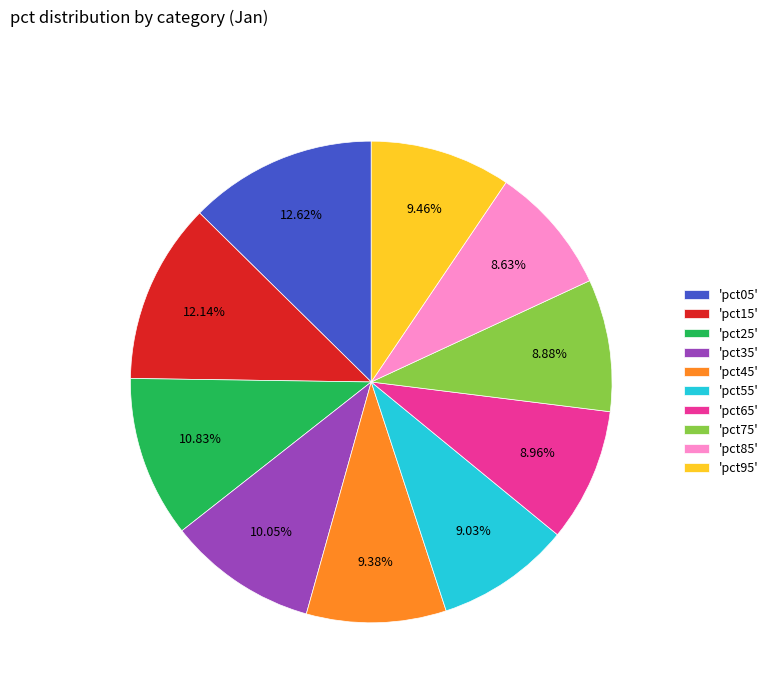

Does 'pct95' account for over 50% of the chart?

No